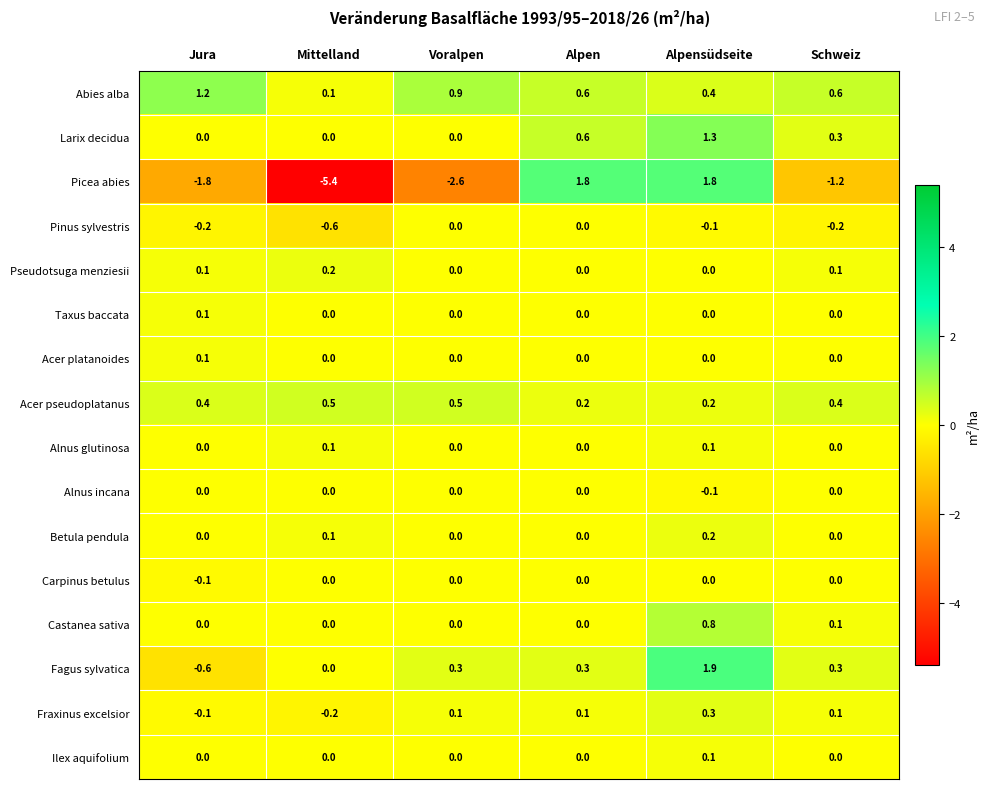

How many Carpinus betulus values are between 0 and 1?

5